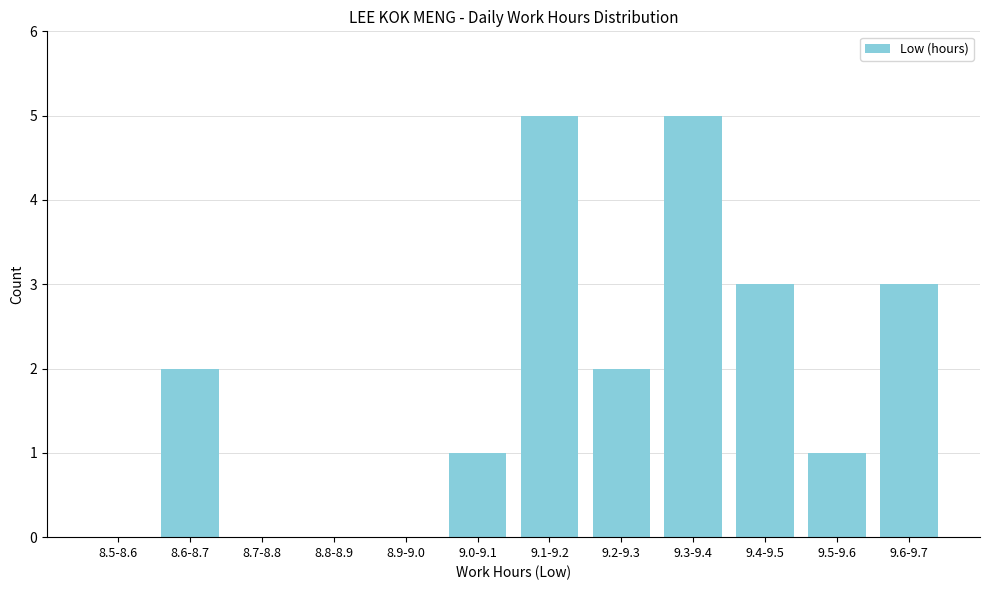

Reading right to left, list all the values displayed in this chart.

9.6-9.7=3	9.5-9.6=1	9.4-9.5=3	9.3-9.4=5	9.2-9.3=2	9.1-9.2=5	9.0-9.1=1	8.9-9.0=0	8.8-8.9=0	8.7-8.8=0	8.6-8.7=2	8.5-8.6=0